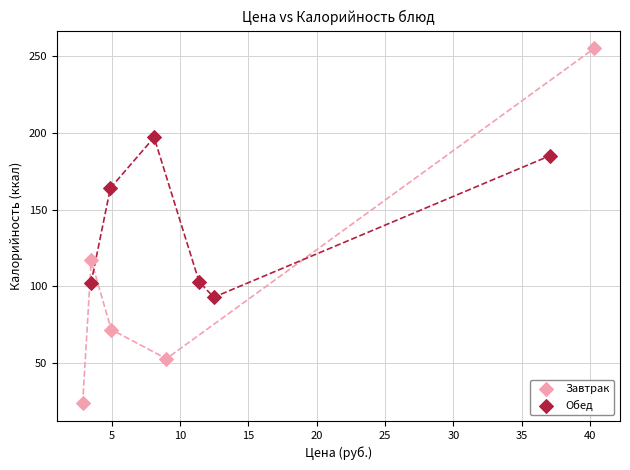

Which series reaches the minimum Y coordinate?

Завтрак